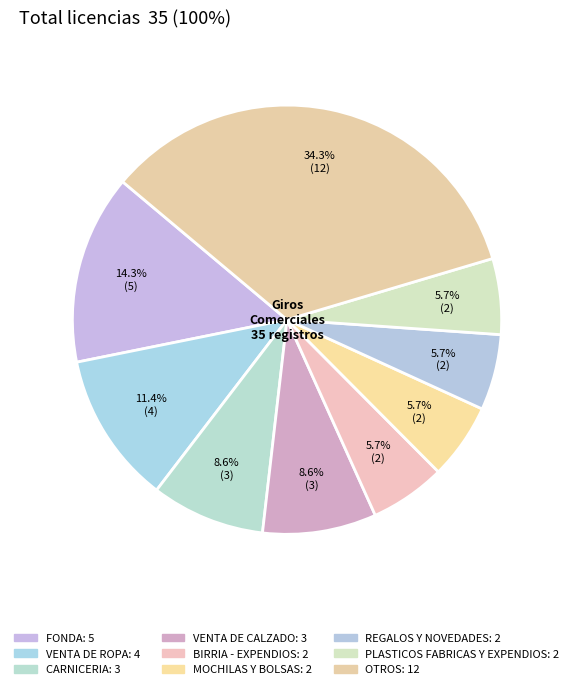

Is there any slice that represents more than half of the pie?

No